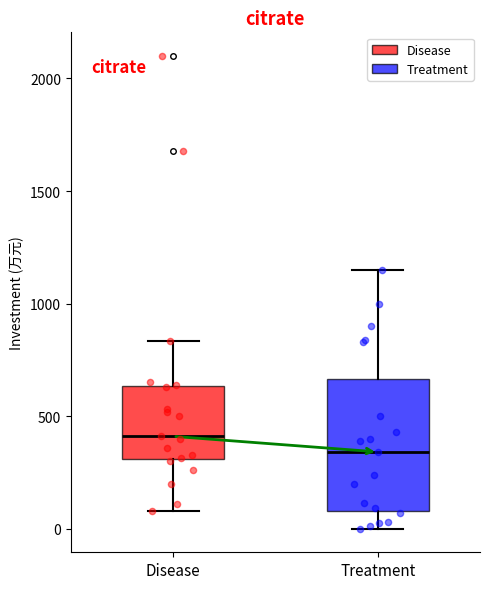

Reading left to right, read every box against the y-axis: the position of its median line, the range the box covers, and the ends of its whiskers. The values are not printed on the chart, so give them approximately, as read against the axis.

Disease: median 400, box 300 to 650, whiskers 100 to 850
Treatment: median 350, box 100 to 650, whiskers 0 to 1150